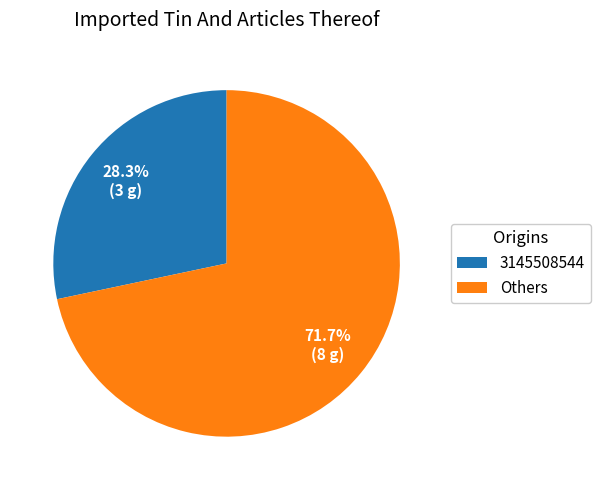

To the nearest percent, what percentage of the pie is 3145508544?

28%